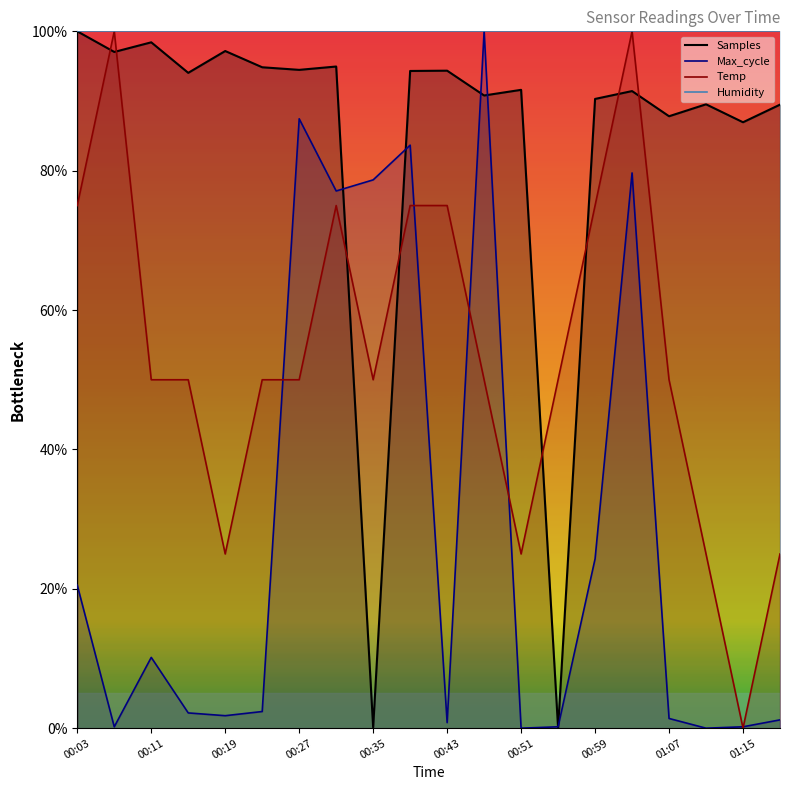

Which series has the largest range (max minus min)?

Samples